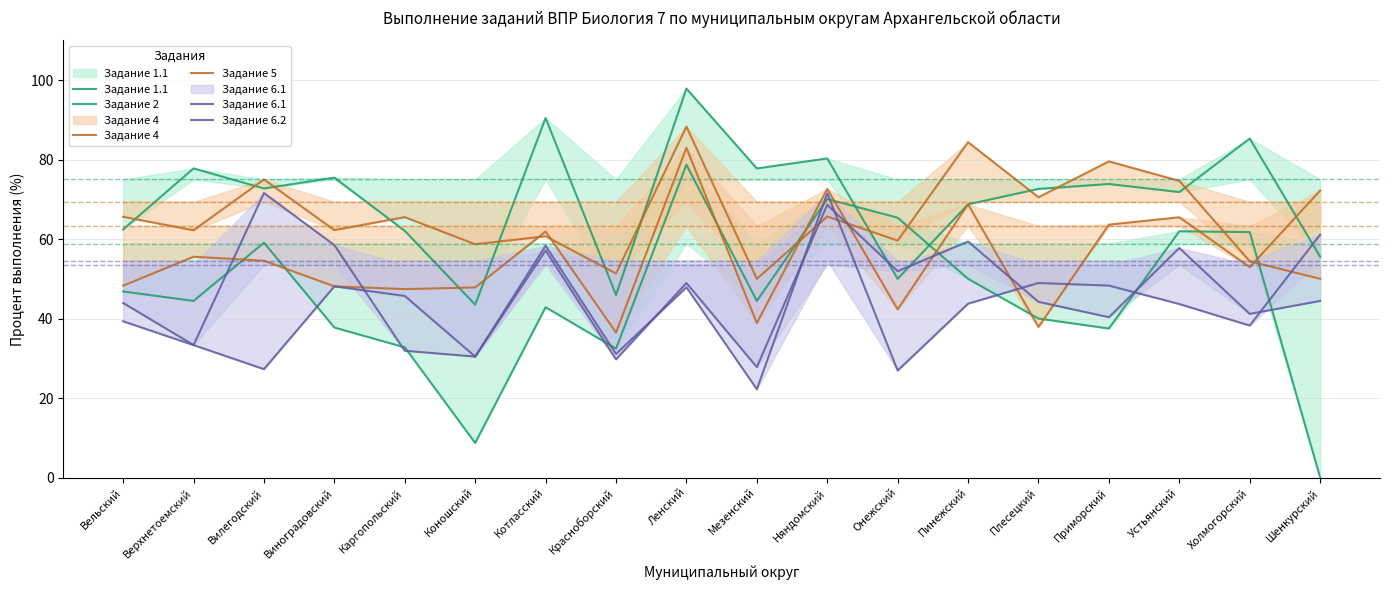

What is the average value of the Задание 1.1 series?

70.2